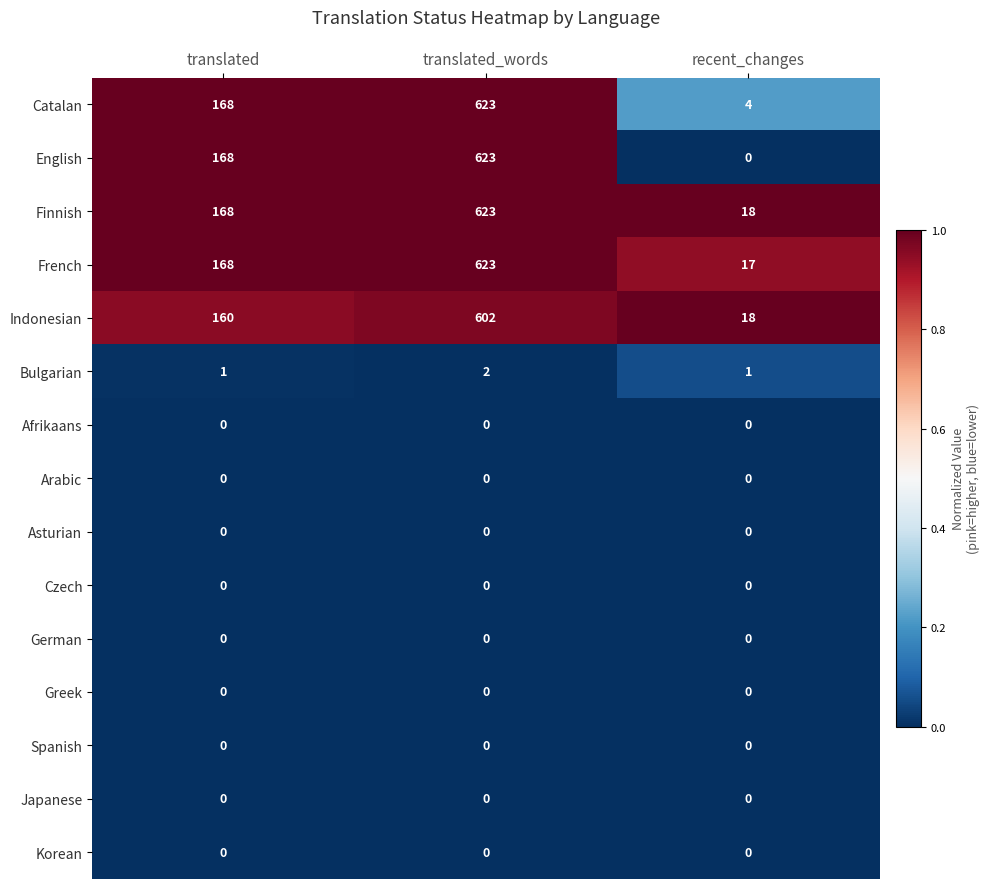

At how many categories does at least one series exceed 0?

3